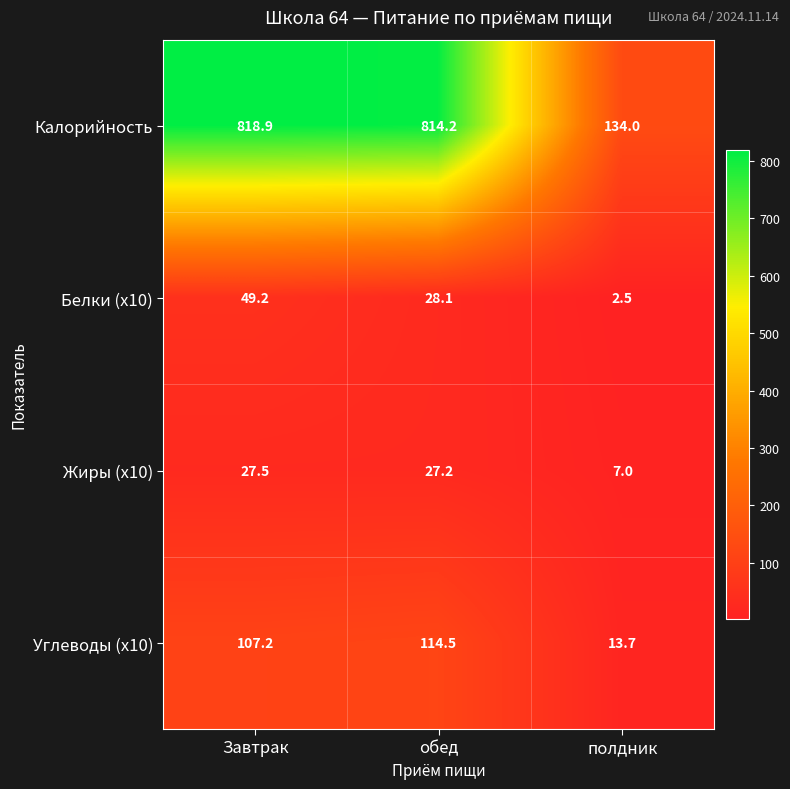

Reading left to right, extract all data points from this chart.

Калорийность: 818.9	814.2	134.0
Белки (x10): 49.2	28.1	2.5
Жиры (x10): 27.5	27.2	7.0
Углеводы (x10): 107.2	114.5	13.7